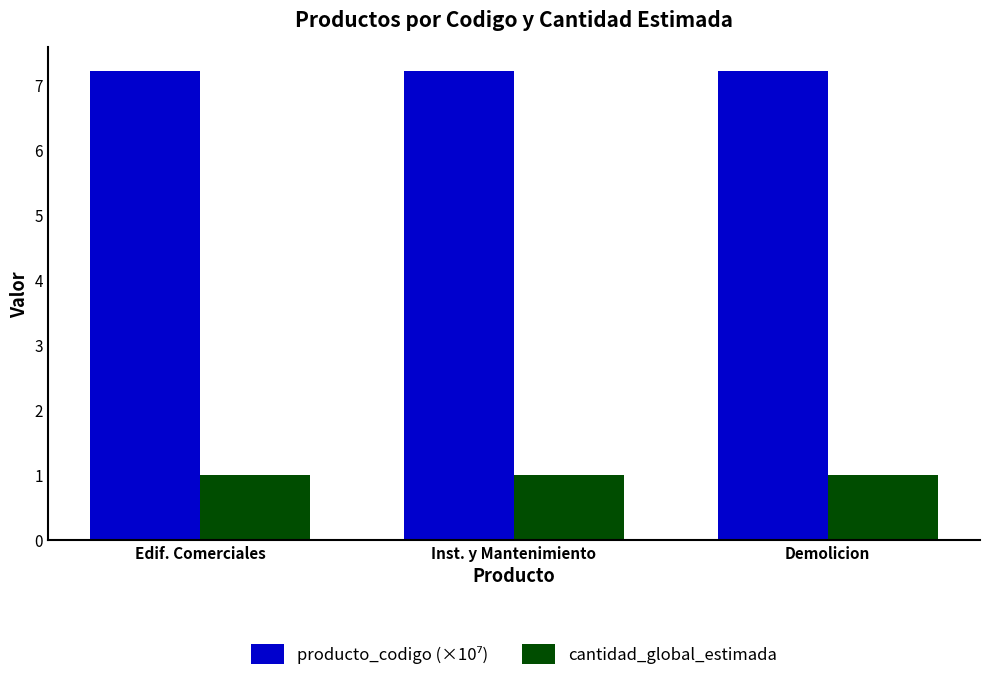

True or false: cantidad_global_estimada has a value of 1.4 at Demolicion.

False